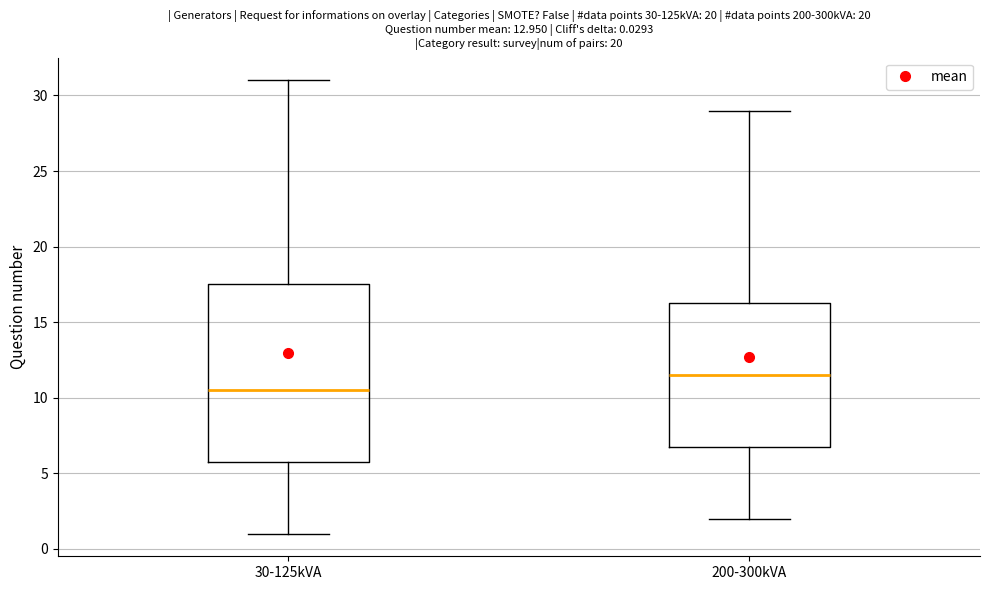

Comparing the boxes themselves (not the whiskers), which one is the tallest?

30-125kVA